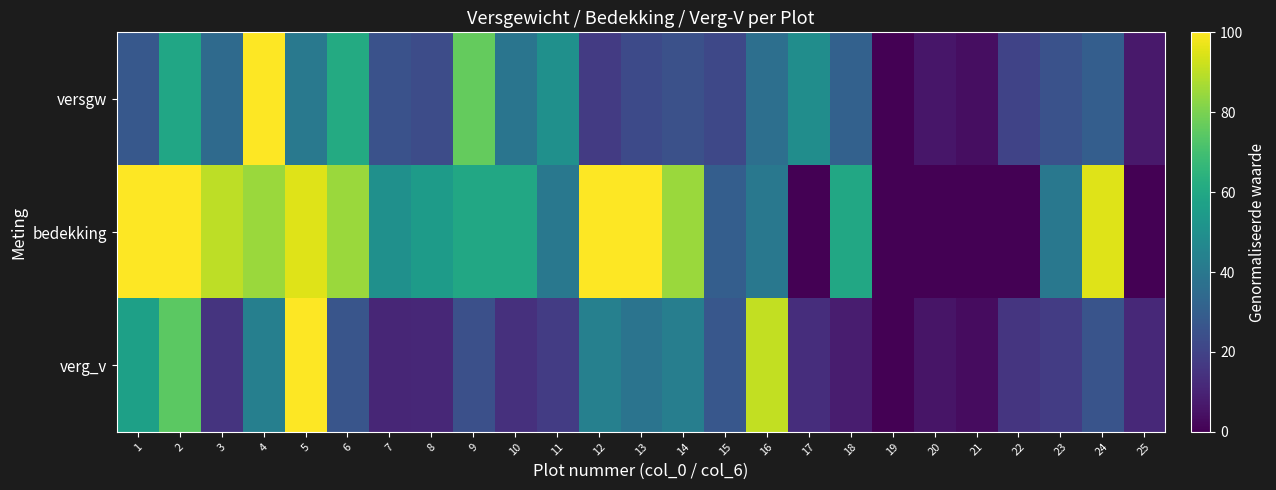

Which category has the highest value across all series?

4